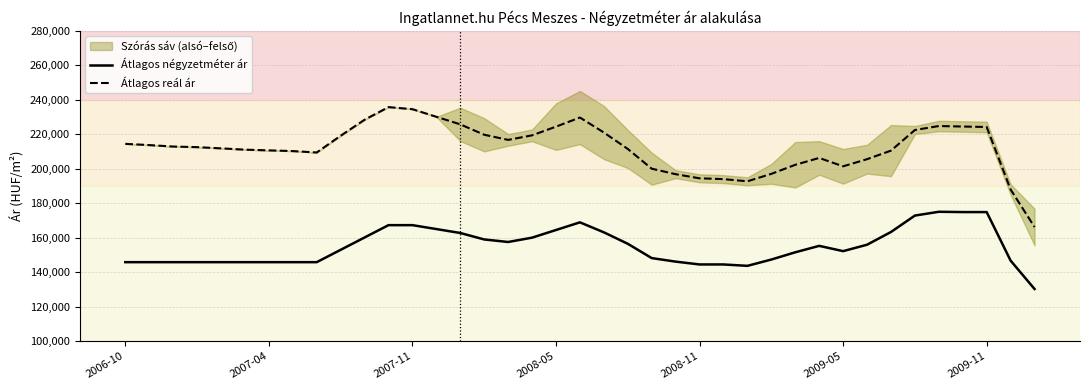

Between 34 and 29, which is larger?

34